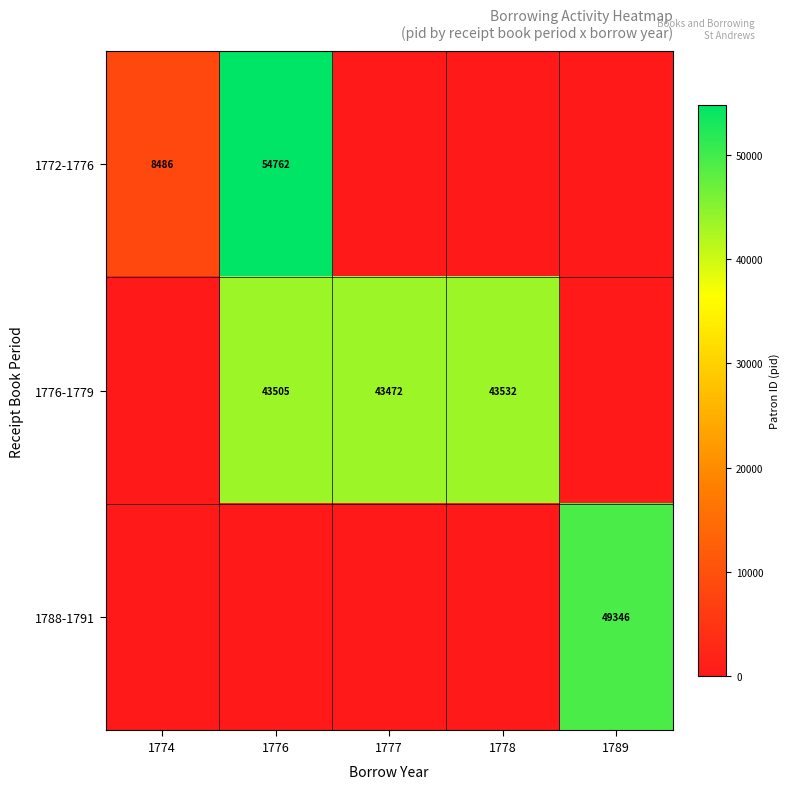

Is the value of 1772-1776 at 1776 greater than the value of 1788-1791 at 1777?

Yes